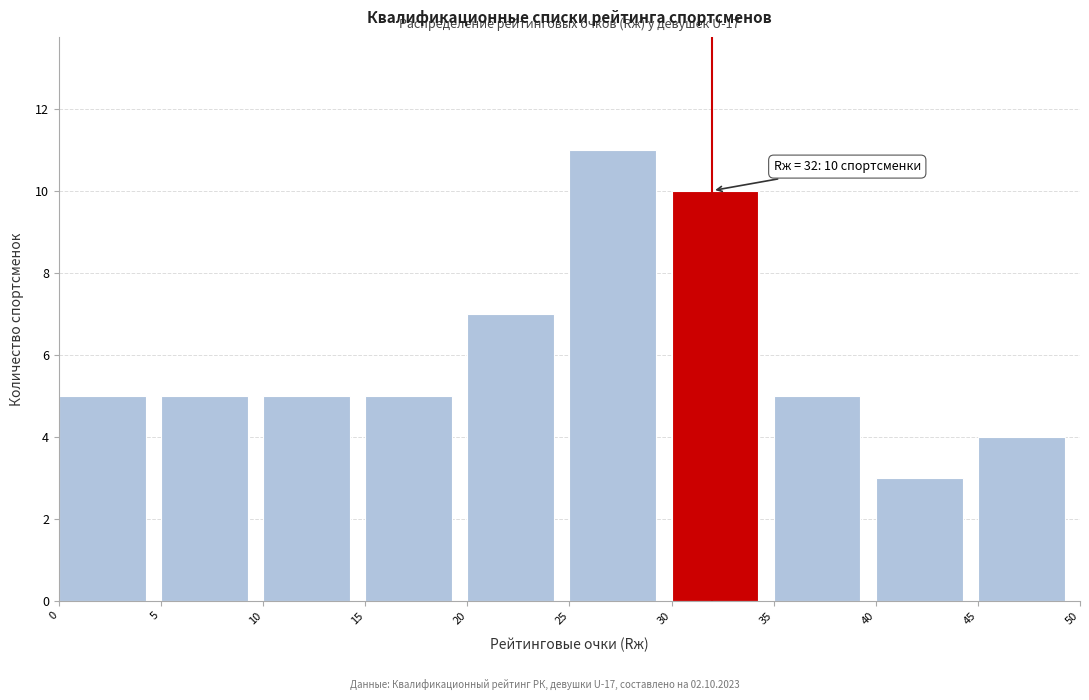

Which range on the x-axis has the tallest bar?

25 to 30